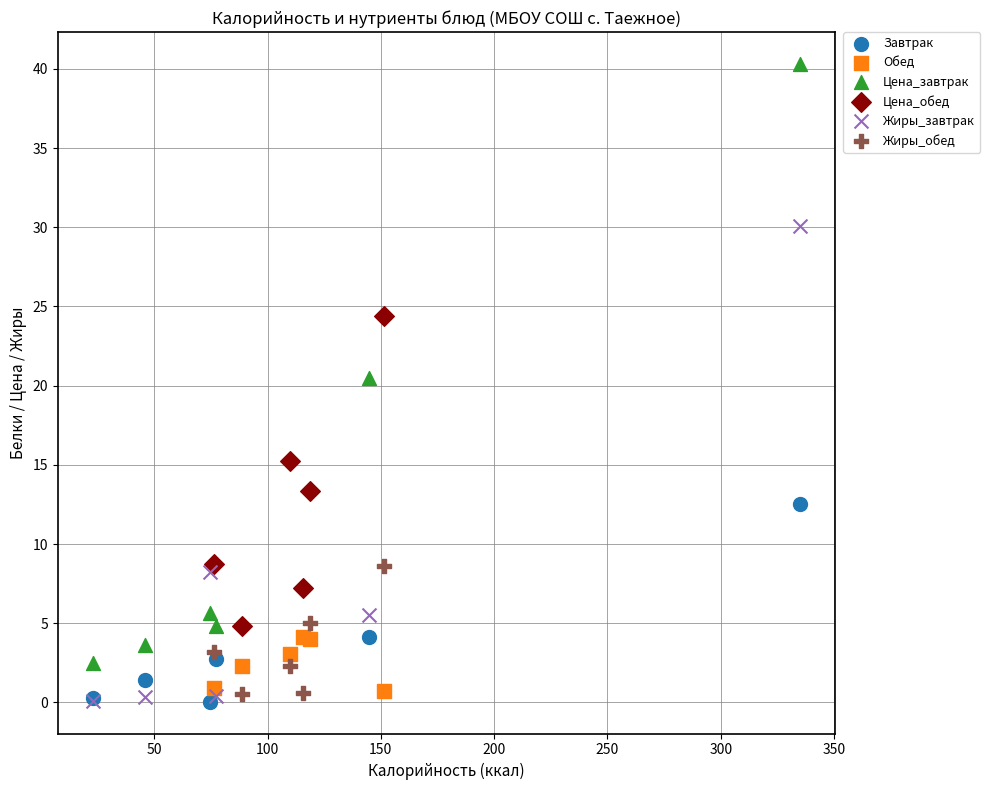

Which series has the largest Y range (max minus min)?

Цена_завтрак